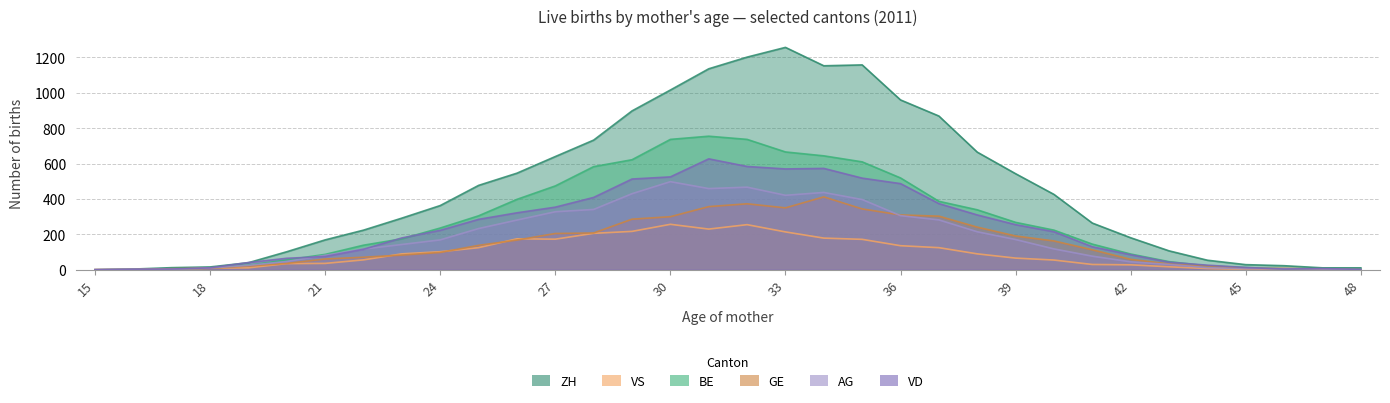

Between which two adjacent categories do VD and GE first intersect?

16 and 17